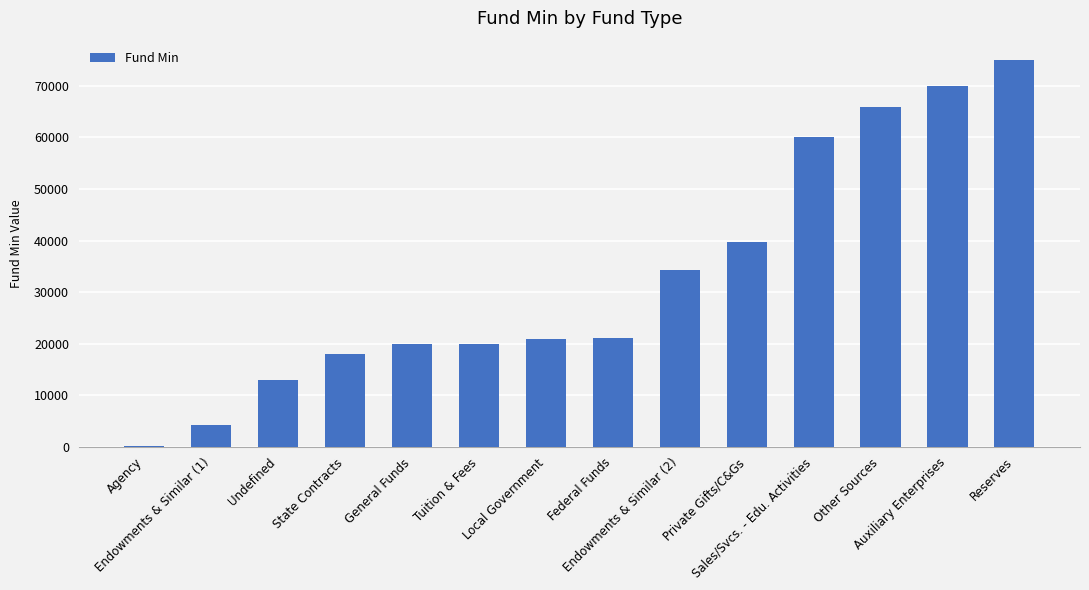

What is the maximum value shown in the chart?

75040